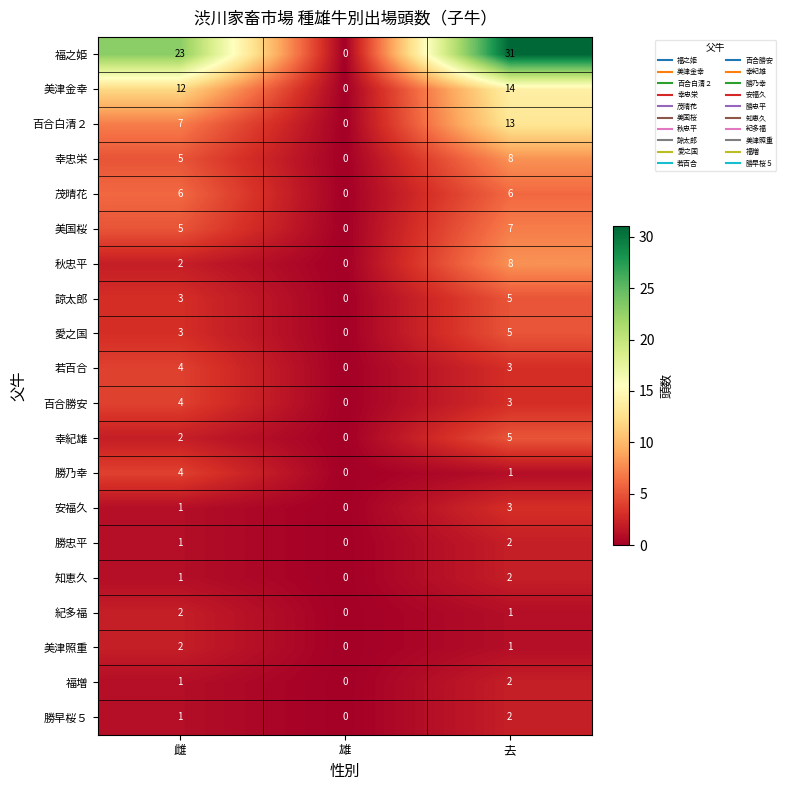

Count the number of data series in this chart.

20